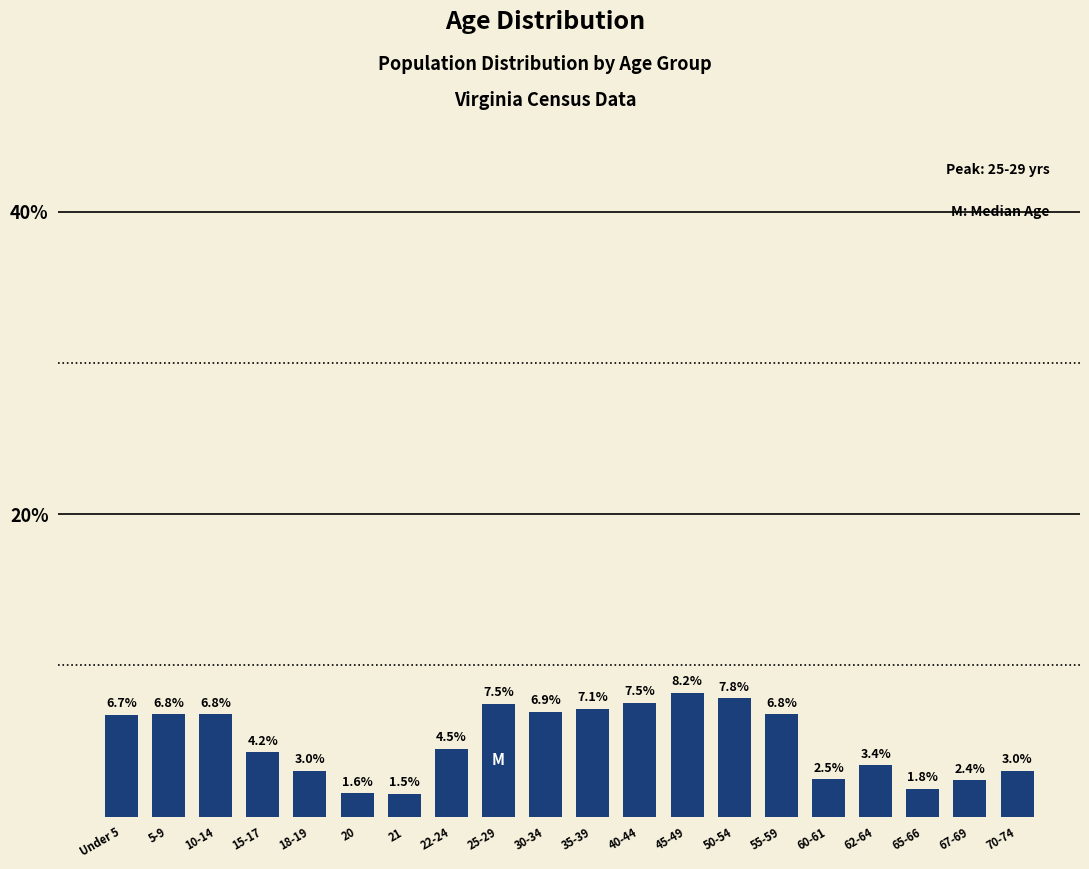

Reading right to left, extract all data points from this chart.

70-74=3.0	67-69=2.4	65-66=1.8	62-64=3.4	60-61=2.5	55-59=6.8	50-54=7.8	45-49=8.2	40-44=7.5	35-39=7.1	30-34=6.9	25-29=7.5	22-24=4.5	21=1.5	20=1.6	18-19=3.0	15-17=4.2	10-14=6.8	5-9=6.8	Under 5=6.7